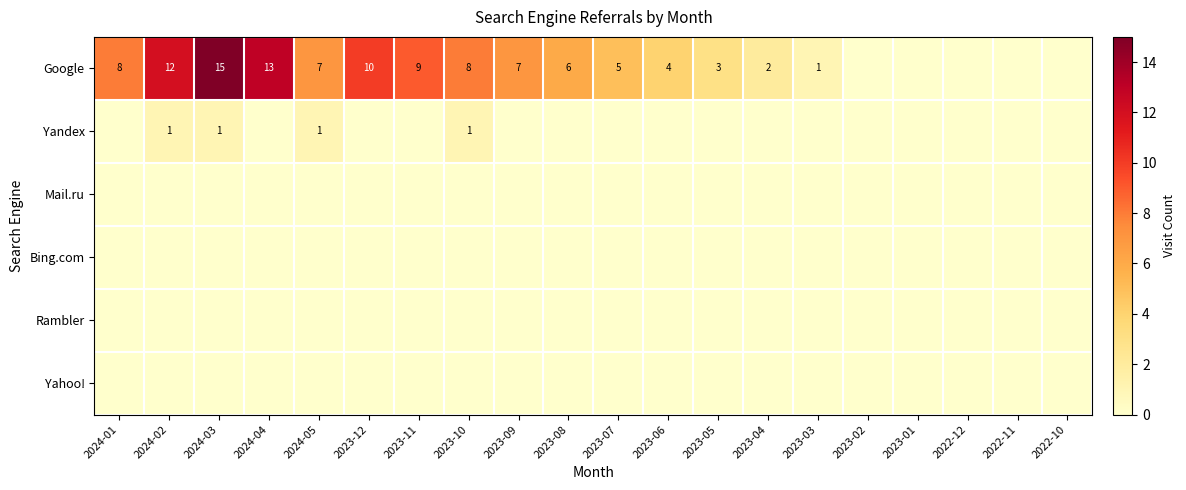

Which label corresponds to the smallest value in the chart?

2023-02